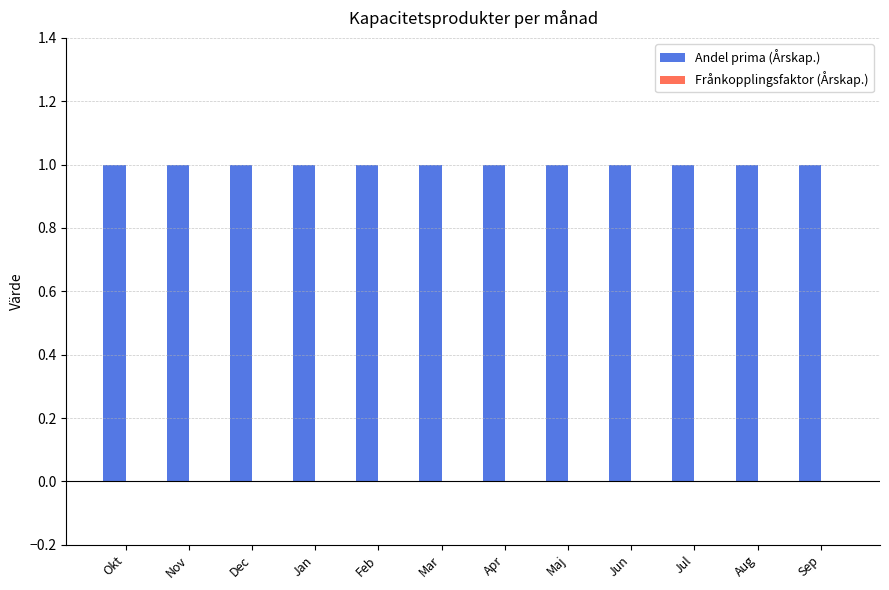

What is the spread (max minus min) of values at Dec?

1